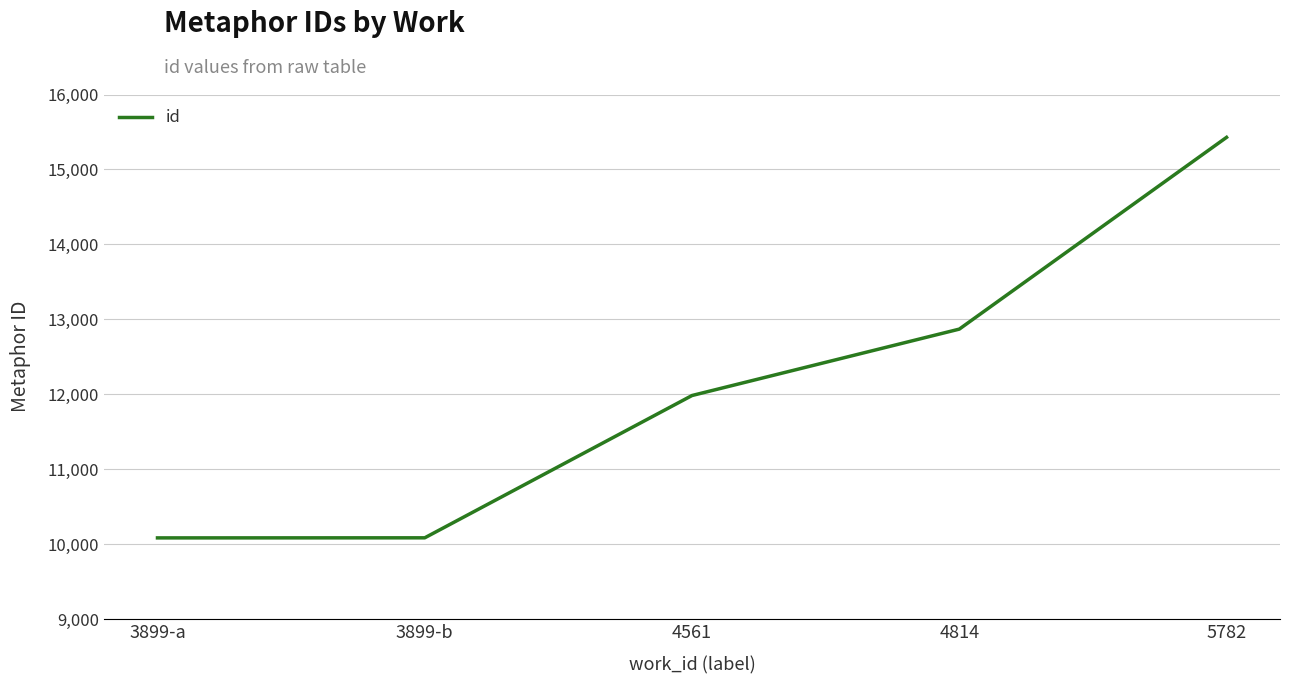

How many lines are shown in the chart?

1